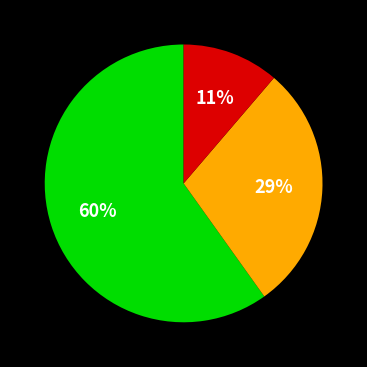

To the nearest percent, what is the difference between the largest and smallest slice percentages?

49%